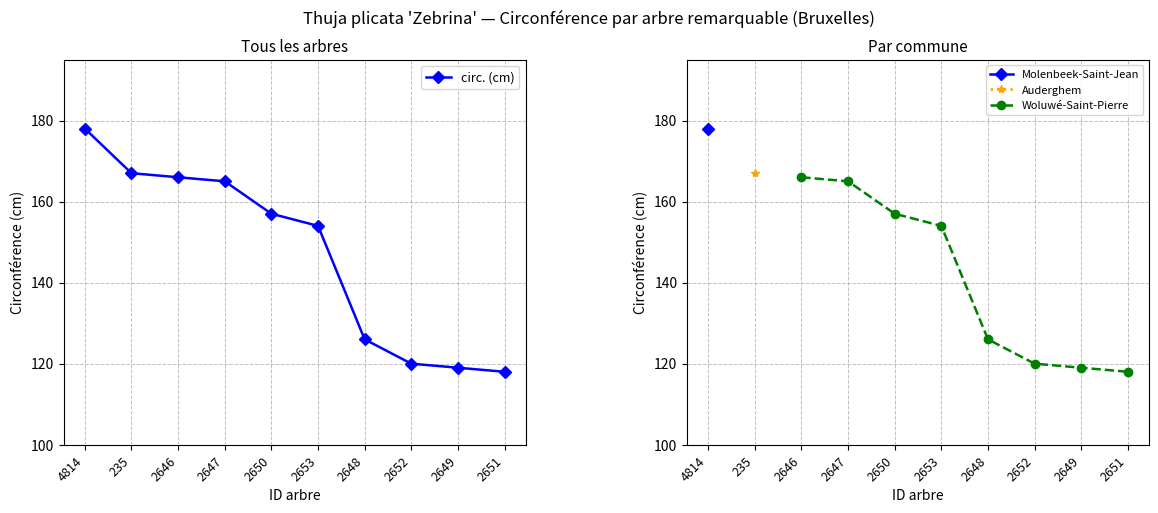

Reading left to right, what are all the values shown in this chart?

178	167	166	165	157	154	126	120	119	118